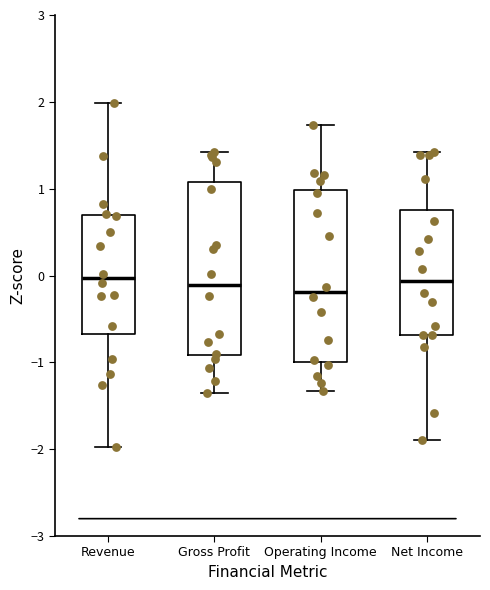

Reading left to right, read every box against the y-axis: the position of its median line, the range the box covers, and the ends of its whiskers. The values are not printed on the chart, so give them approximately, as read against the axis.

Revenue: median 0.0, box -0.7 to 0.7, whiskers -2.0 to 2.0
Gross Profit: median -0.1, box -0.9 to 1.1, whiskers -1.3 to 1.4
Operating Income: median -0.2, box -1.0 to 1.0, whiskers -1.3 to 1.7
Net Income: median -0.1, box -0.7 to 0.8, whiskers -1.9 to 1.4